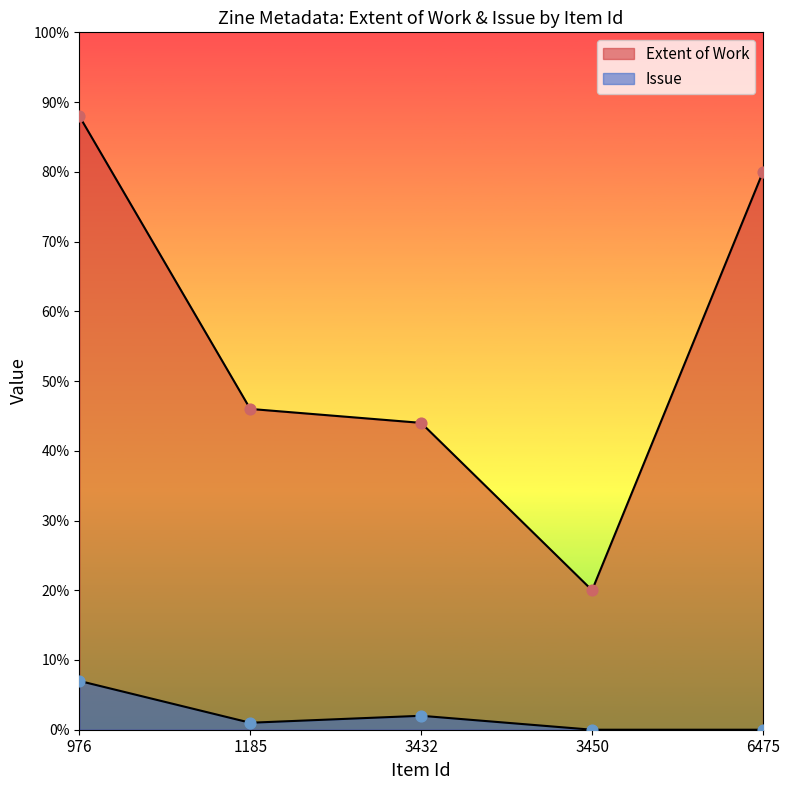

What is the total value across all series at 3432?

46